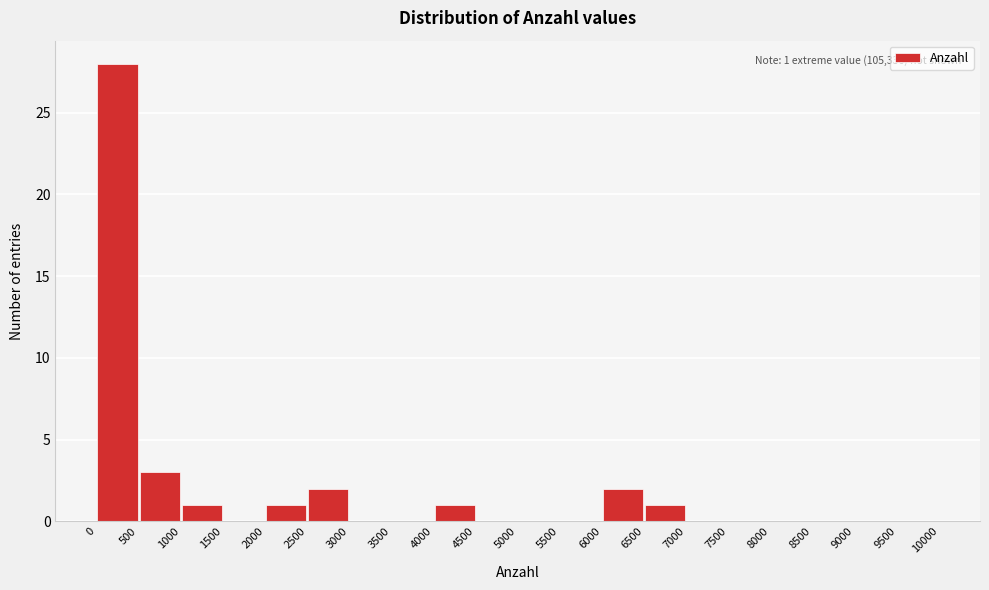

Which range on the x-axis has the tallest bar?

0 to 500